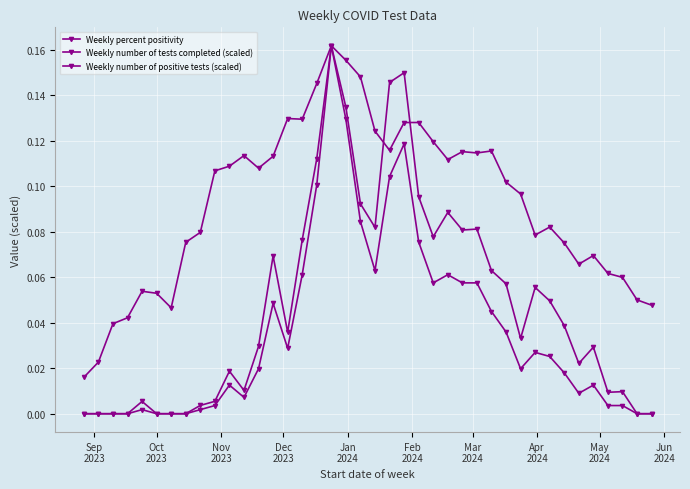

True or false: Weekly number of tests completed (scaled) and Weekly number of positive tests (scaled) cross at least once.

False